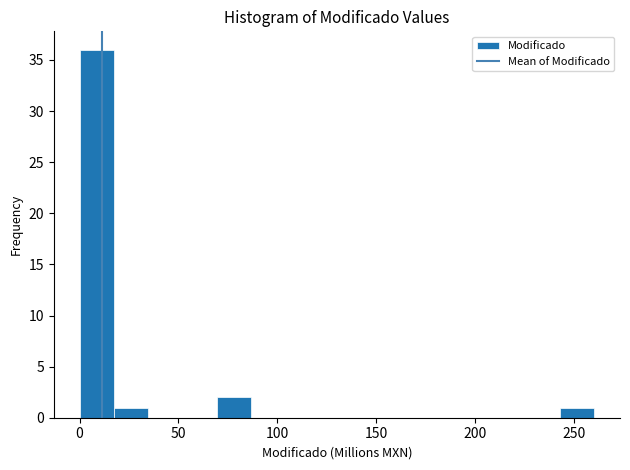

Read against the x-axis, roughly where is the centre of the tallest bar?

10